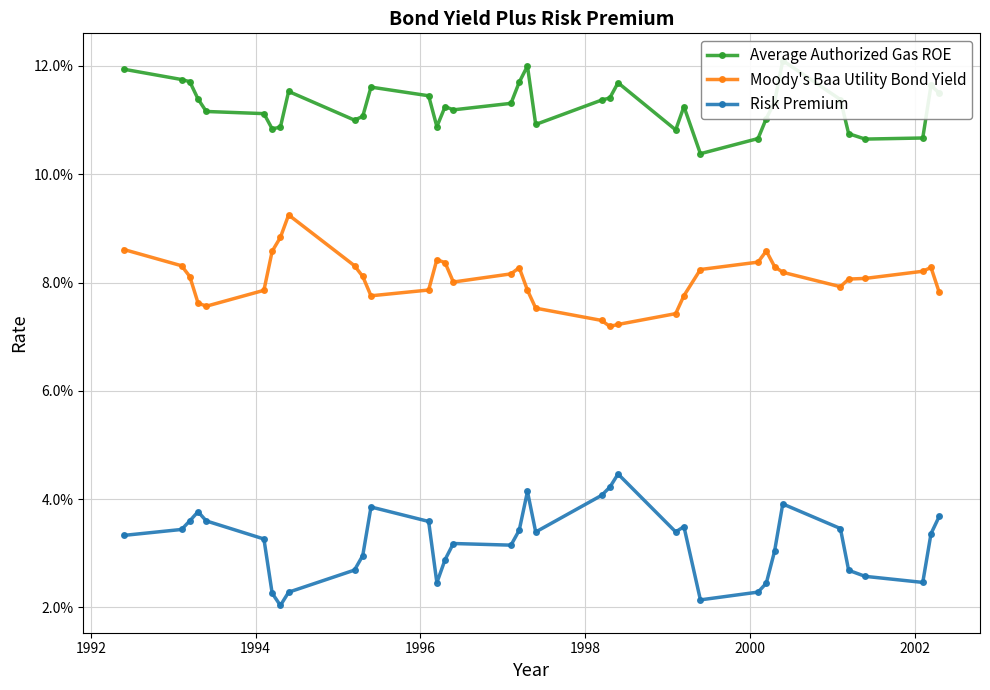

Does the chart display data point markers on the line(s)?

Yes